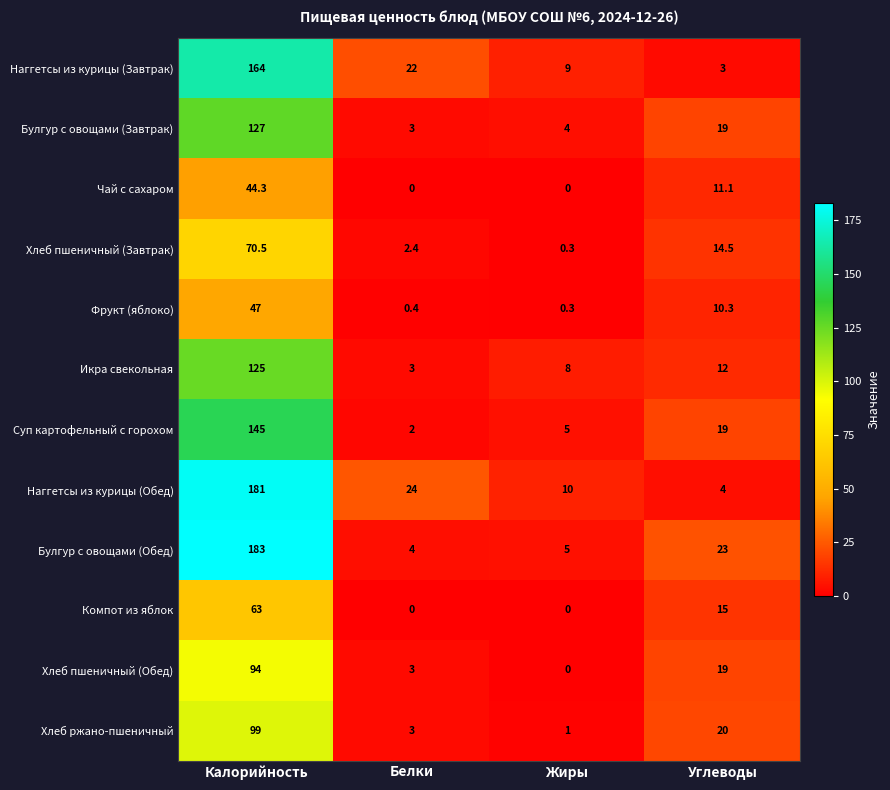

What is the minimum value for Фрукт (яблоко)?

0.3